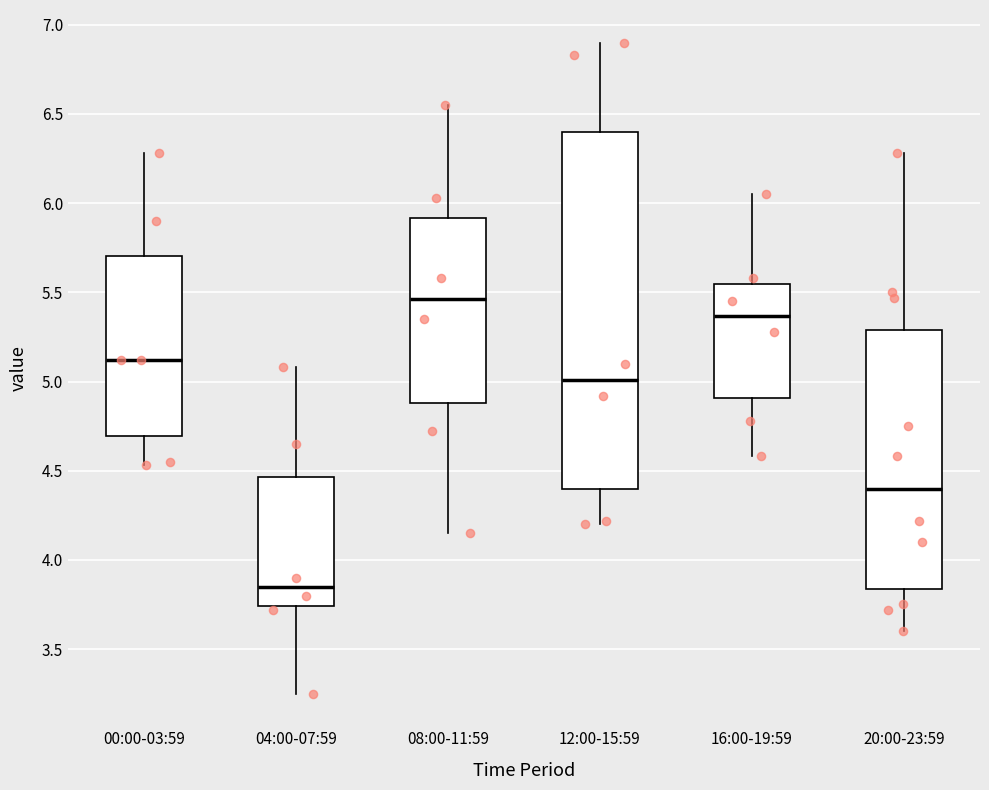

Reading left to right, transcribe this box plot: for each box, give where its median line is, the range the box spans, and where its two whiskers end, as read against the y-axis. The values are not printed on the chart, so give them approximately, as read against the axis.

00:00-03:59: median 5.10, box 4.70 to 5.70, whiskers 4.55 to 6.30
04:00-07:59: median 3.85, box 3.75 to 4.45, whiskers 3.25 to 5.10
08:00-11:59: median 5.45, box 4.90 to 5.90, whiskers 4.15 to 6.55
12:00-15:59: median 5.00, box 4.40 to 6.40, whiskers 4.20 to 6.90
16:00-19:59: median 5.35, box 4.90 to 5.55, whiskers 4.60 to 6.05
20:00-23:59: median 4.40, box 3.85 to 5.30, whiskers 3.60 to 6.30